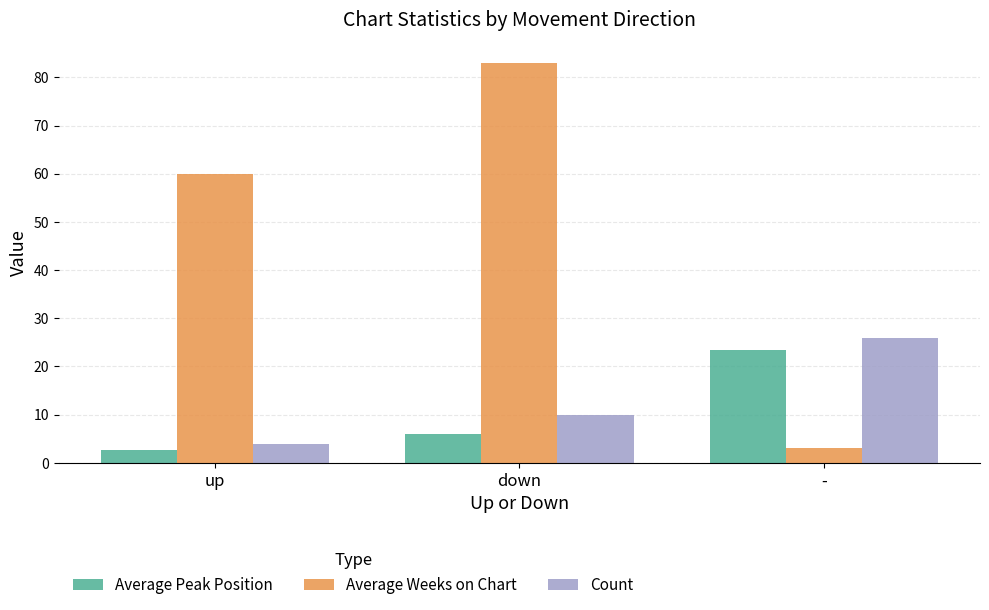

True or false: Count has a value of 7.1 at up.

False